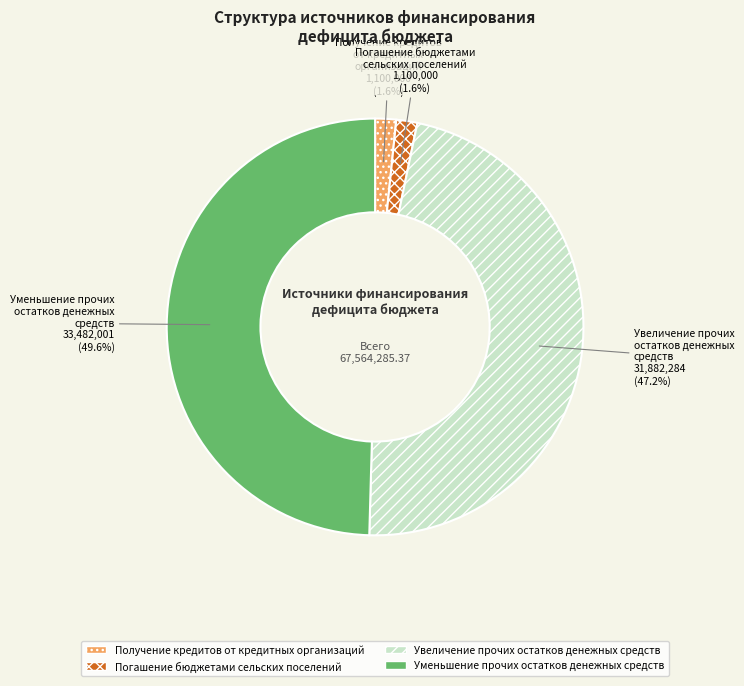

Between Получение кредитов от кредитных организаций and Уменьшение прочих остатков денежных средств, which is larger?

Уменьшение прочих остатков денежных средств